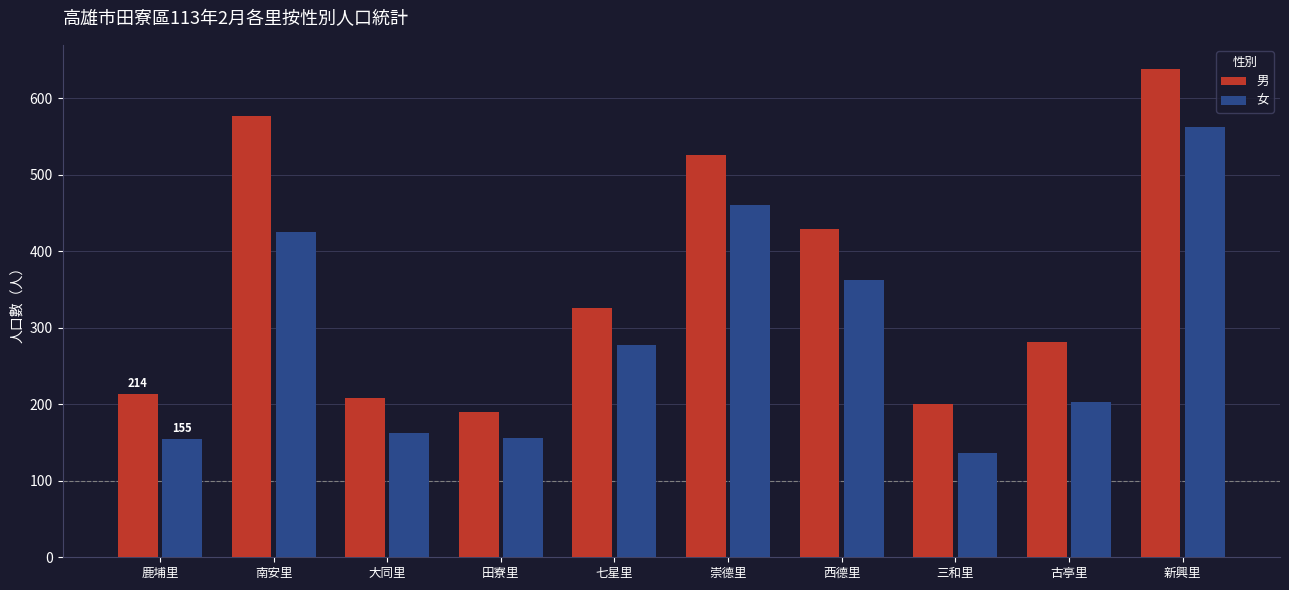

What is the maximum value for 女?

562